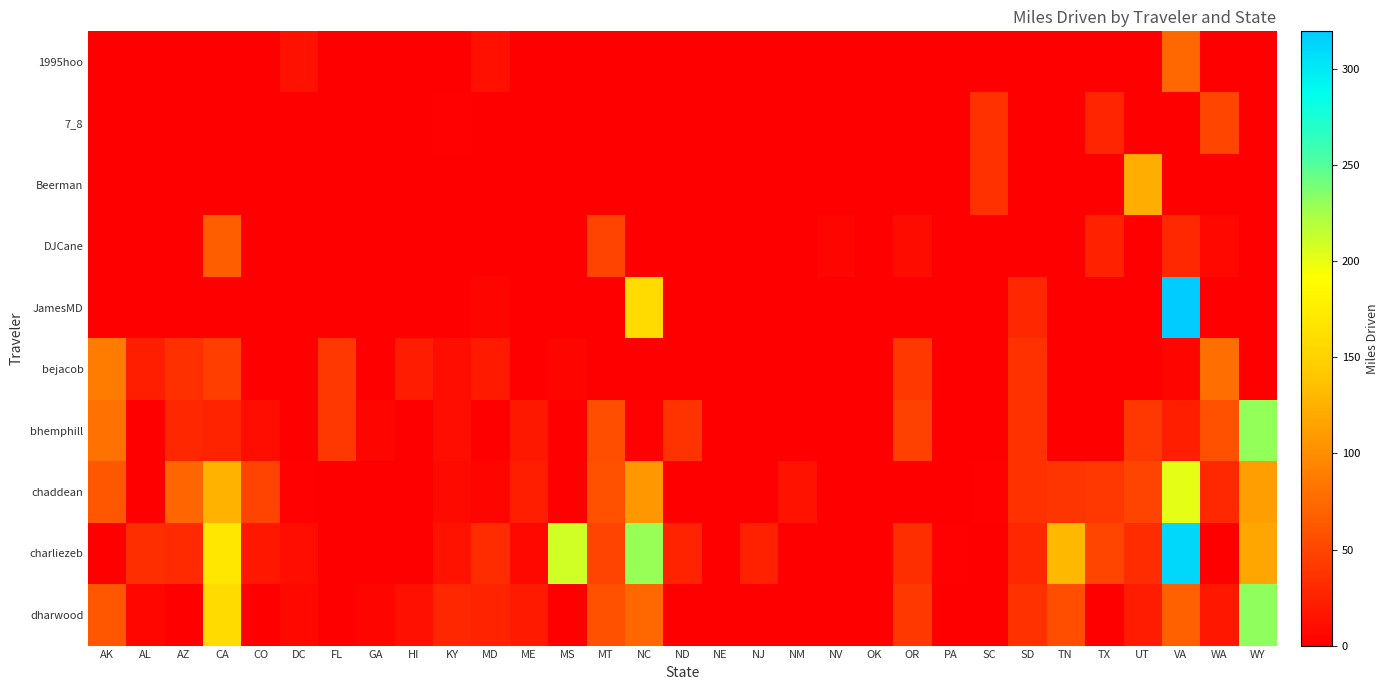

Reading left to right, extract all data points from this chart.

1995hoo: AK=0.0	AL=0.0	AZ=0.0	CA=0.0	CO=0.0	DC=12.9	FL=0.0	GA=0.0	HI=0.0	KY=0.0	MD=11.3	ME=0.0	MS=0.0	MT=0.0	NC=0.0	ND=0.0	NE=0.0	NJ=0.0	NM=0.0	NV=0.0	OK=0.0	OR=0.0	PA=0.0	SC=0.0	SD=0.0	TN=0.0	TX=0.0	UT=0.0	VA=74.3	WA=0.0	WY=0.0
7_8: AK=0.0	AL=0.0	AZ=0.0	CA=0.0	CO=0.0	DC=0.0	FL=0.0	GA=0.0	HI=0.0	KY=2.2	MD=0.0	ME=0.0	MS=0.0	MT=0.0	NC=0.0	ND=0.0	NE=0.0	NJ=0.0	NM=0.0	NV=0.0	OK=0.0	OR=0.0	PA=0.0	SC=35.0	SD=0.0	TN=0.0	TX=27.1	UT=0.0	VA=0.0	WA=49.0	WY=0.0
Beerman: AK=0.0	AL=0.0	AZ=0.0	CA=0.0	CO=0.0	DC=0.0	FL=0.0	GA=0.0	HI=0.0	KY=0.0	MD=0.0	ME=0.0	MS=0.0	MT=0.0	NC=0.0	ND=0.0	NE=0.0	NJ=0.0	NM=0.0	NV=0.0	OK=0.0	OR=0.0	PA=0.0	SC=35.0	SD=0.0	TN=0.0	TX=0.0	UT=123.2	VA=0.0	WA=0.0	WY=0.0
DJCane: AK=0.0	AL=0.0	AZ=0.0	CA=66.8	CO=0.0	DC=0.0	FL=0.0	GA=0.0	HI=0.0	KY=0.0	MD=0.0	ME=0.0	MS=0.0	MT=48.1	NC=0.0	ND=0.0	NE=0.0	NJ=0.0	NM=0.0	NV=3.9	OK=0.0	OR=9.2	PA=0.0	SC=0.0	SD=0.0	TN=0.0	TX=24.6	UT=0.0	VA=29.3	WA=6.4	WY=0.0
JamesMD: AK=0.0	AL=0.0	AZ=0.0	CA=0.0	CO=0.0	DC=0.0	FL=0.0	GA=0.0	HI=0.0	KY=0.0	MD=4.2	ME=0.0	MS=0.0	MT=0.0	NC=157.6	ND=0.0	NE=0.0	NJ=0.0	NM=0.0	NV=0.0	OK=0.0	OR=0.0	PA=0.0	SC=0.0	SD=28.2	TN=0.0	TX=0.0	UT=0.0	VA=319.7	WA=0.0	WY=0.0
bejacob: AK=87.6	AL=21.8	AZ=33.9	CA=44.0	CO=0.0	DC=1.0	FL=39.4	GA=0.0	HI=20.7	KY=10.2	MD=19.6	ME=0.0	MS=4.7	MT=0.0	NC=0.0	ND=0.0	NE=0.0	NJ=0.0	NM=0.0	NV=0.0	OK=0.0	OR=41.0	PA=0.0	SC=0.0	SD=35.0	TN=0.0	TX=0.0	UT=0.0	VA=4.5	WA=77.6	WY=0.0
bhemphill: AK=80.0	AL=0.0	AZ=27.6	CA=25.5	CO=10.9	DC=0.0	FL=39.4	GA=4.8	HI=0.0	KY=10.4	MD=0.0	ME=17.6	MS=0.0	MT=56.1	NC=1.9	ND=37.1	NE=0.0	NJ=0.0	NM=0.0	NV=0.0	OK=0.0	OR=46.6	PA=0.0	SC=0.0	SD=35.0	TN=0.0	TX=0.0	UT=39.6	VA=22.1	WA=58.4	WY=230.0
chaddean: AK=62.2	AL=0.0	AZ=71.3	CA=127.0	CO=48.1	DC=2.4	FL=0.0	GA=0.0	HI=0.8	KY=8.6	MD=3.8	ME=21.7	MS=0.0	MT=58.5	NC=108.0	ND=0.0	NE=0.0	NJ=0.0	NM=14.3	NV=0.0	OK=0.0	OR=0.0	PA=0.0	SC=1.7	SD=35.0	TN=38.2	TX=39.8	UT=47.7	VA=201.6	WA=29.5	WY=111.8
charliezeb: AK=0.0	AL=33.4	AZ=30.6	CA=169.8	CO=17.3	DC=10.5	FL=0.0	GA=0.0	HI=0.0	KY=14.0	MD=31.6	ME=6.8	MS=209.3	MT=48.1	NC=229.2	ND=25.4	NE=0.0	NJ=24.9	NM=0.0	NV=0.0	OK=0.0	OR=33.5	PA=2.3	SC=0.0	SD=27.6	TN=130.5	TX=48.8	UT=31.8	VA=311.6	WA=0.0	WY=117.8
dharwood: AK=62.2	AL=5.7	AZ=0.0	CA=158.0	CO=0.0	DC=6.8	FL=0.0	GA=4.8	HI=12.3	KY=27.8	MD=25.2	ME=19.0	MS=0.0	MT=57.9	NC=74.8	ND=0.0	NE=0.0	NJ=0.0	NM=0.0	NV=0.0	OK=0.0	OR=41.0	PA=0.0	SC=0.0	SD=35.0	TN=55.5	TX=0.0	UT=21.2	VA=67.7	WA=16.6	WY=231.4